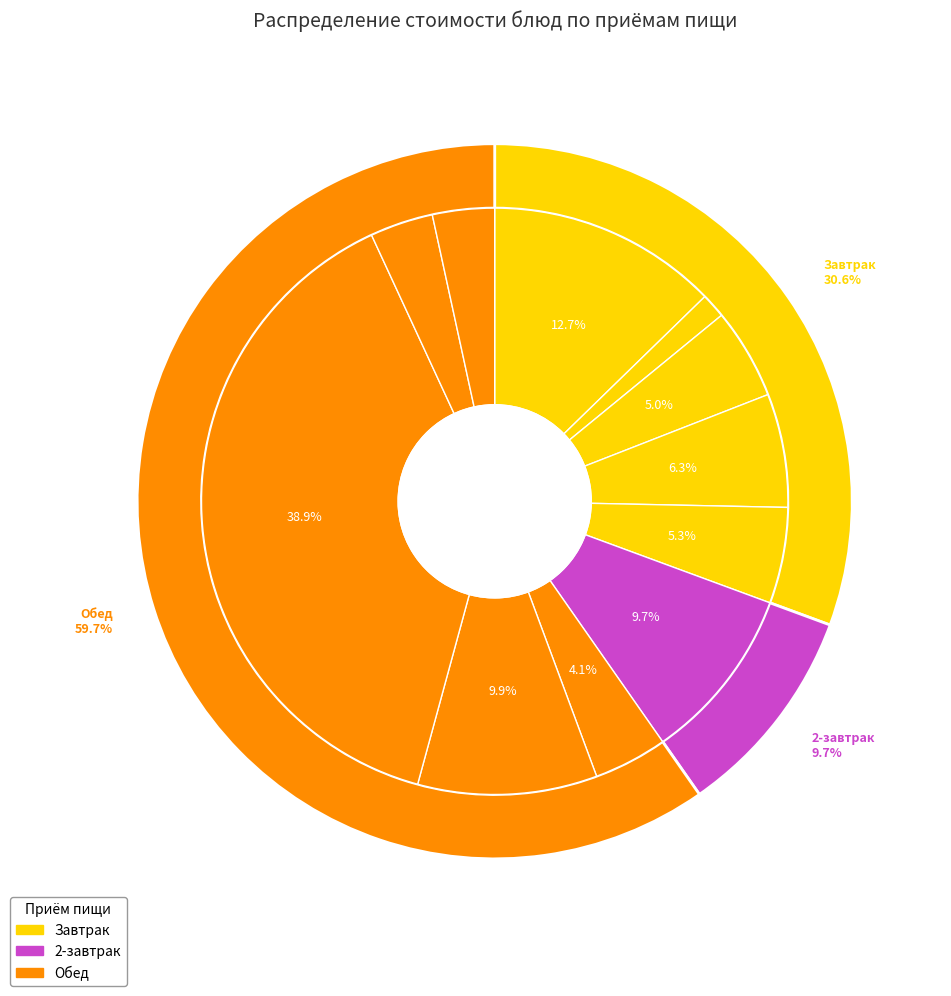

True or false: Каша манная молочная accounts for 3% of the total.

False